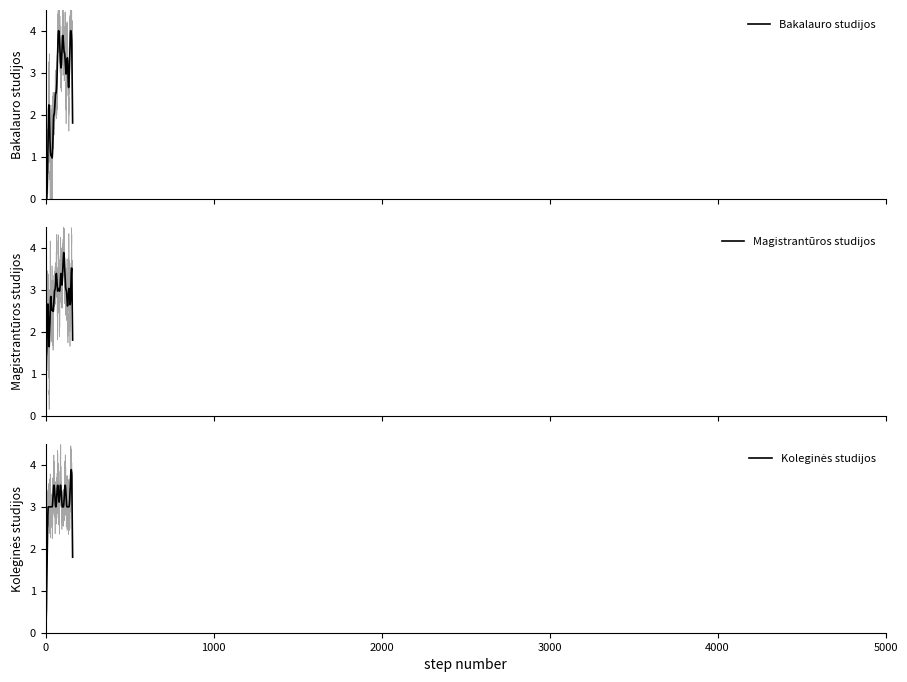

What is the greatest value displayed?

4